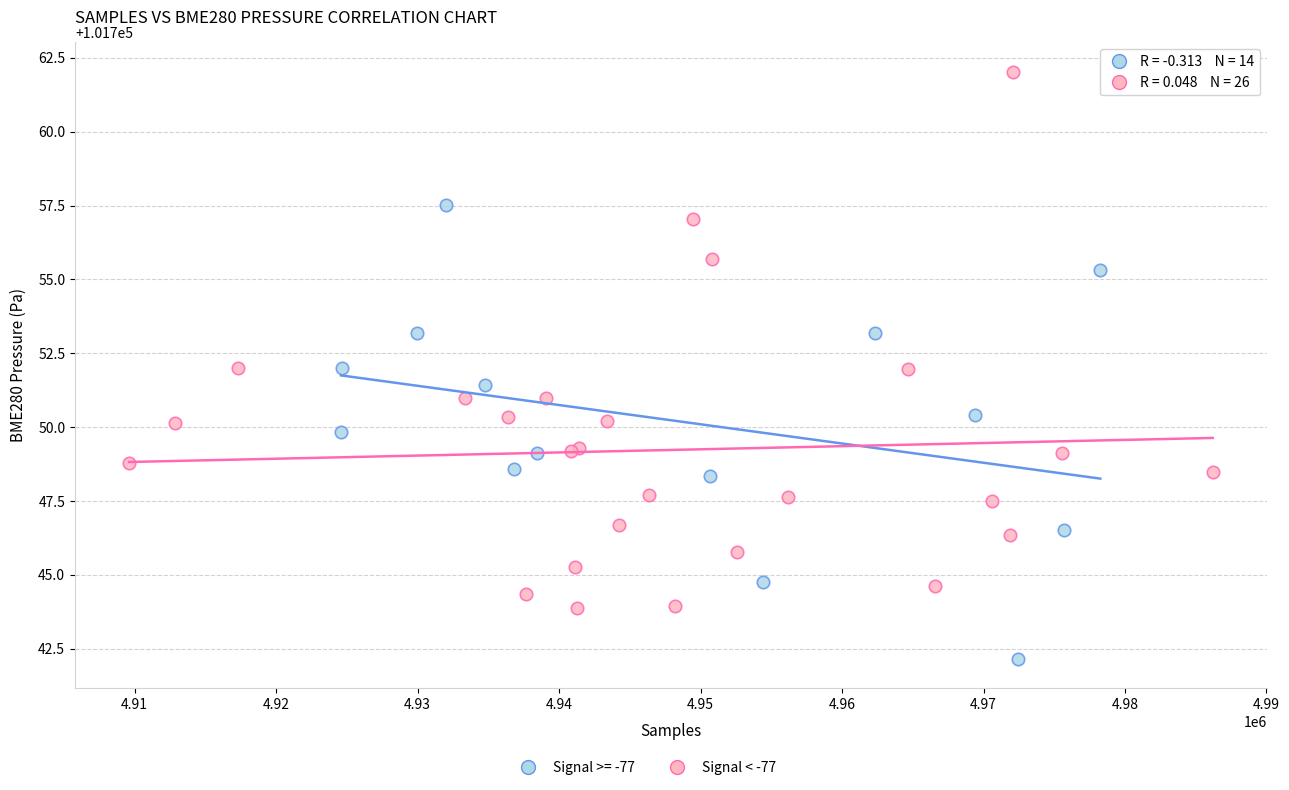

Which series contains the highest Y value?

Signal < -77